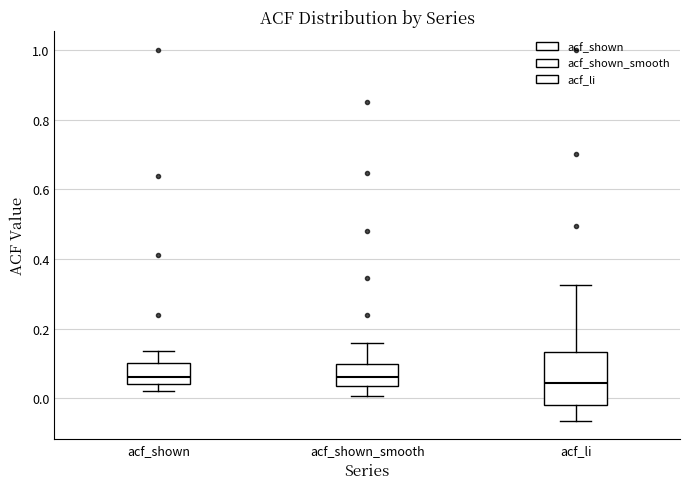

Where does the upper whisker of the box for acf_shown_smooth end on the y-axis? The values are not printed on the chart, so give them approximately, as read against the axis.

0.16